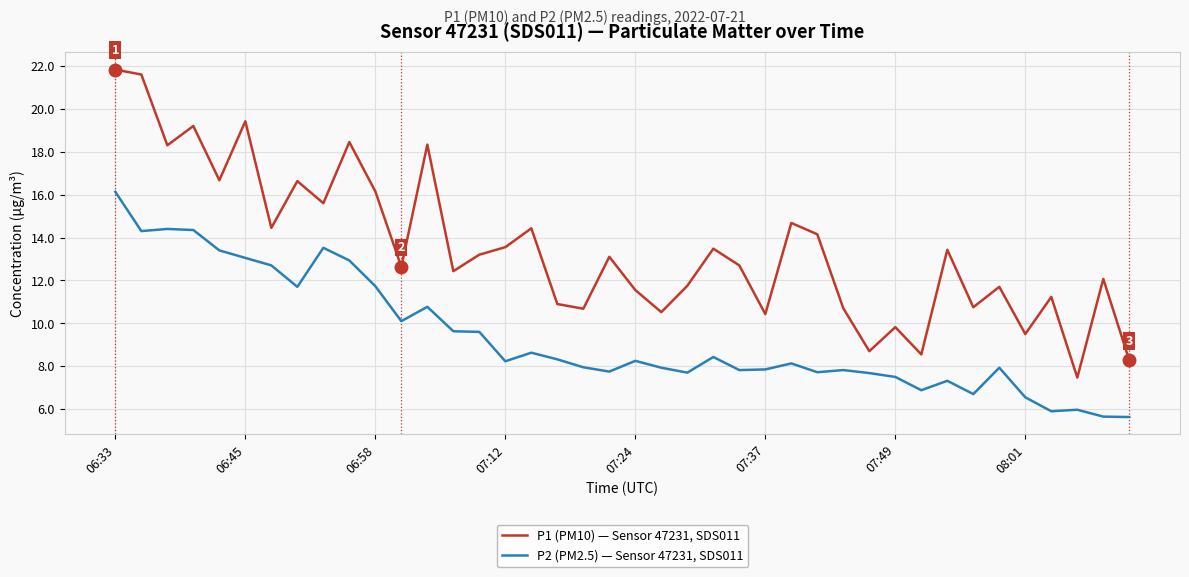

Which series has the largest total across all categories?

P1 (PM10) — Sensor 47231, SDS011